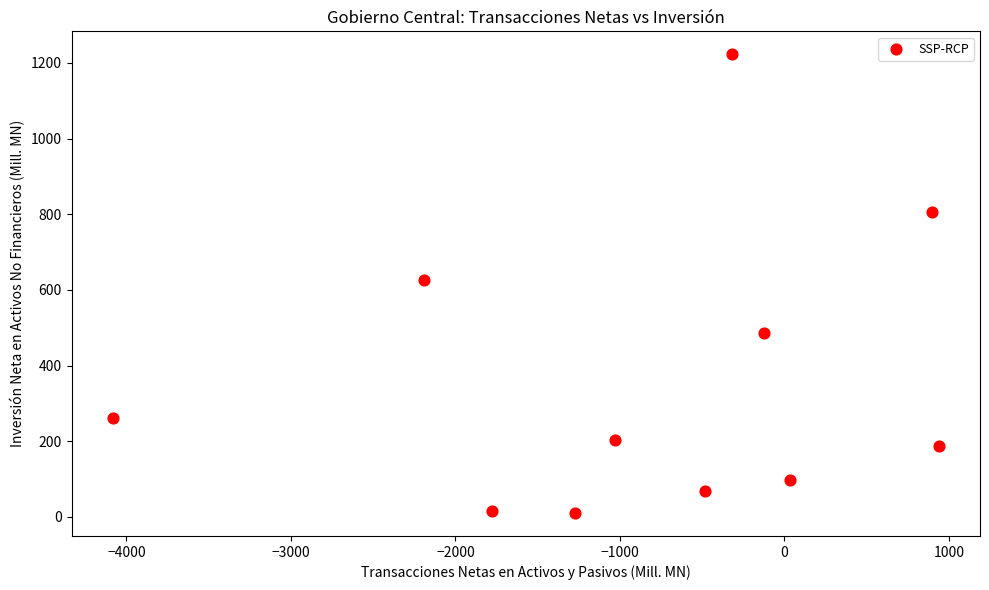

What is the range of Y values (max minus min)?

1212.7